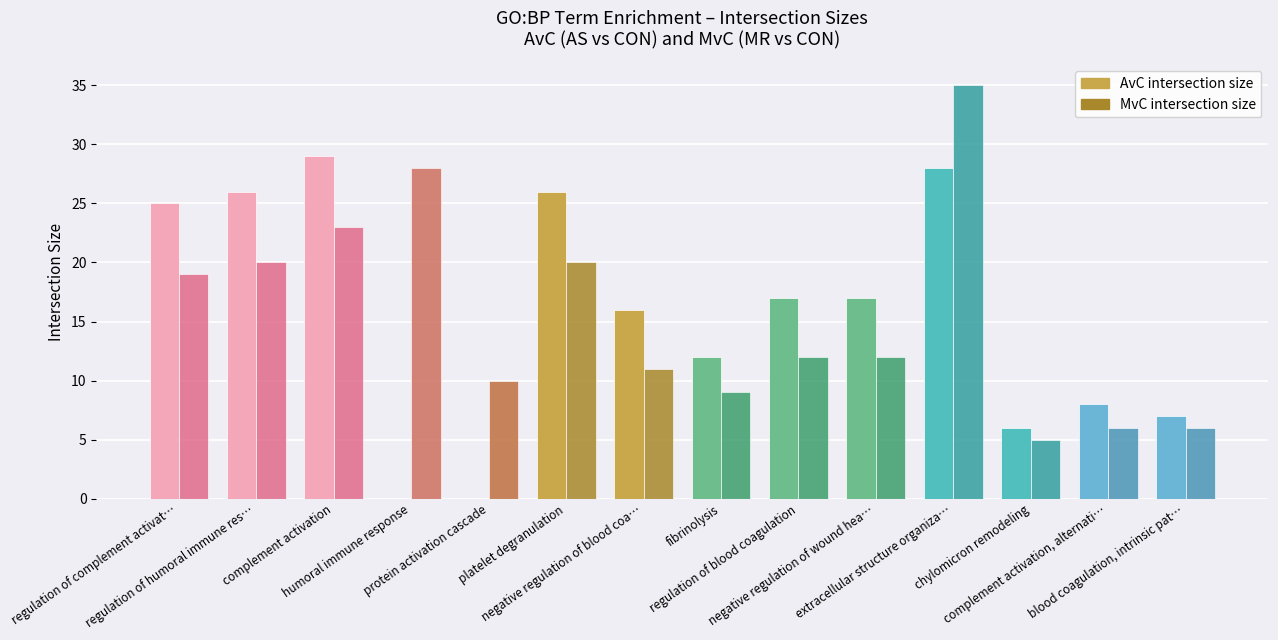

How many groups of bars are there?

14